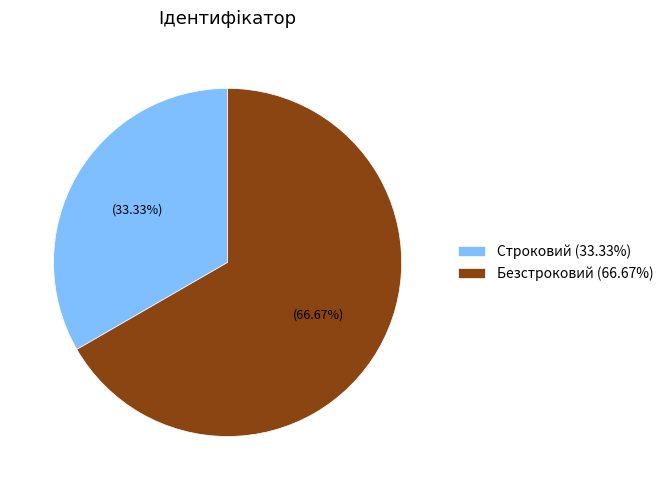

To the nearest percent, what is the average slice percentage?

50%